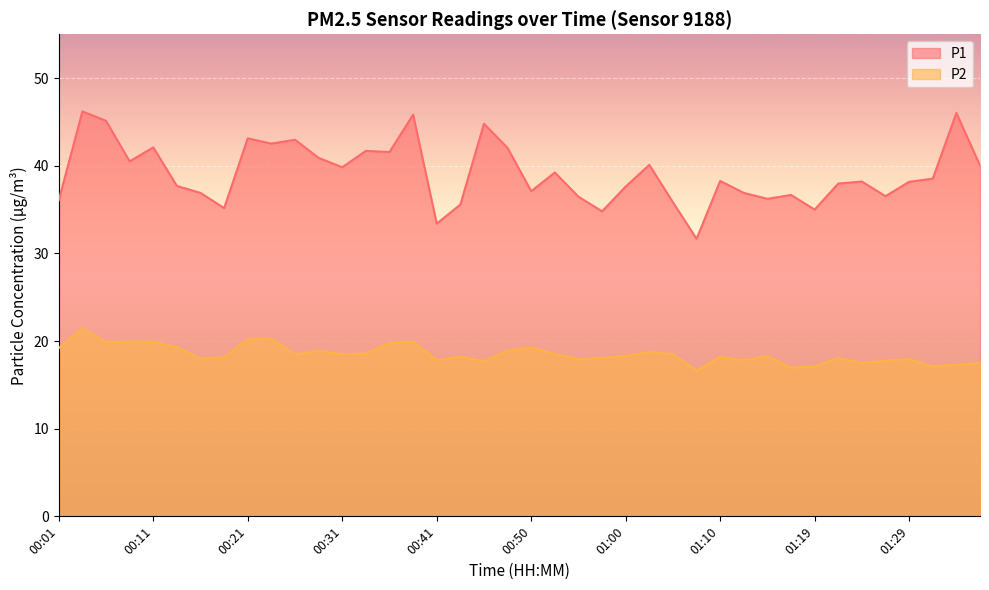

How many interior local valleys does the P1 series have?

12